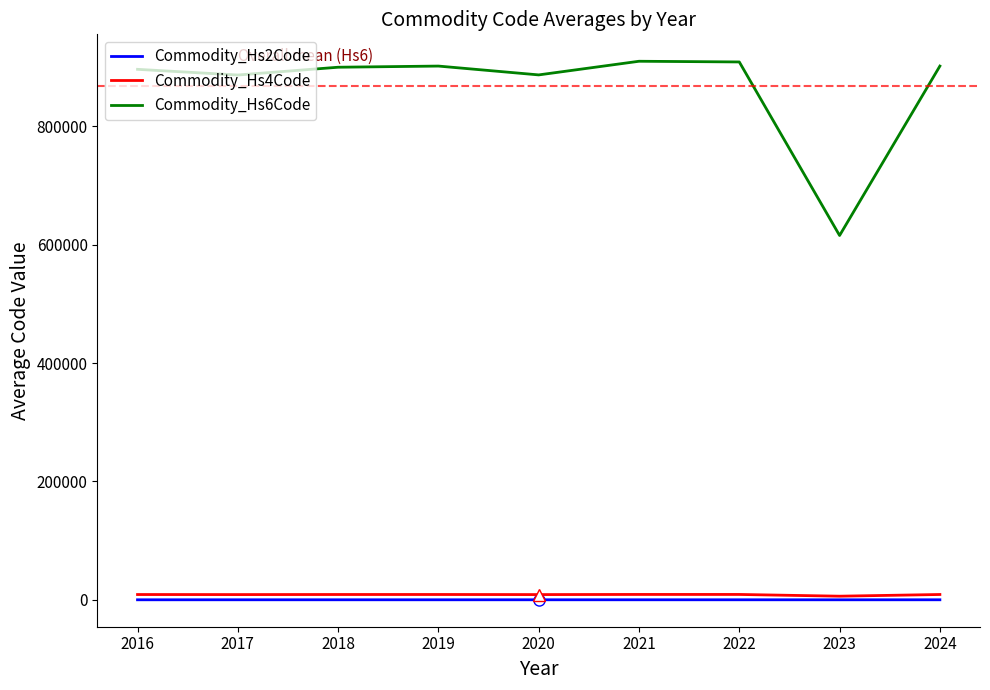

Which series has the largest range (max minus min)?

Commodity_Hs6Code